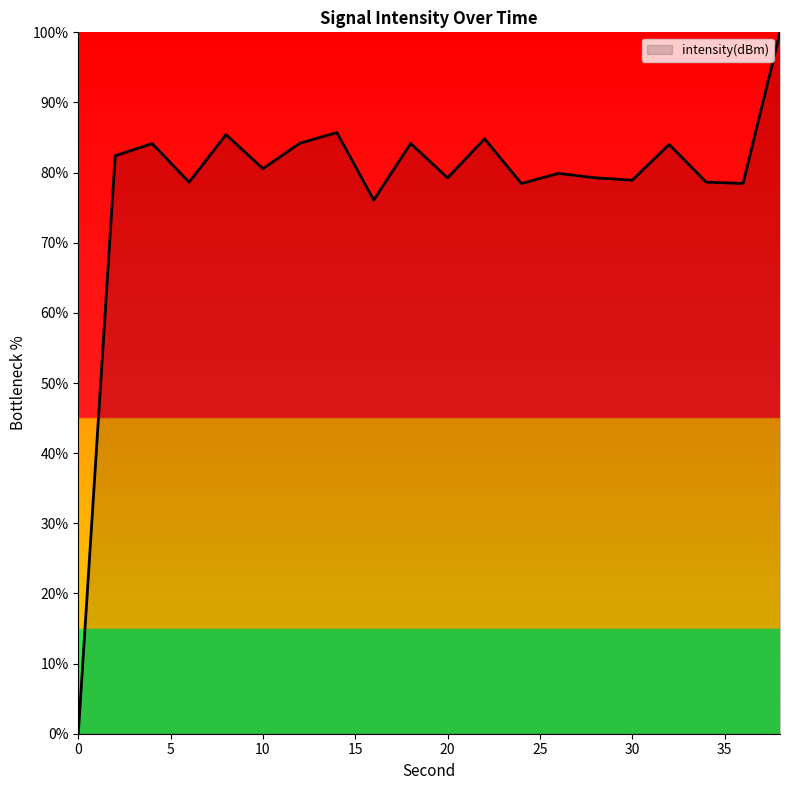

What is the greatest value displayed?

100.0